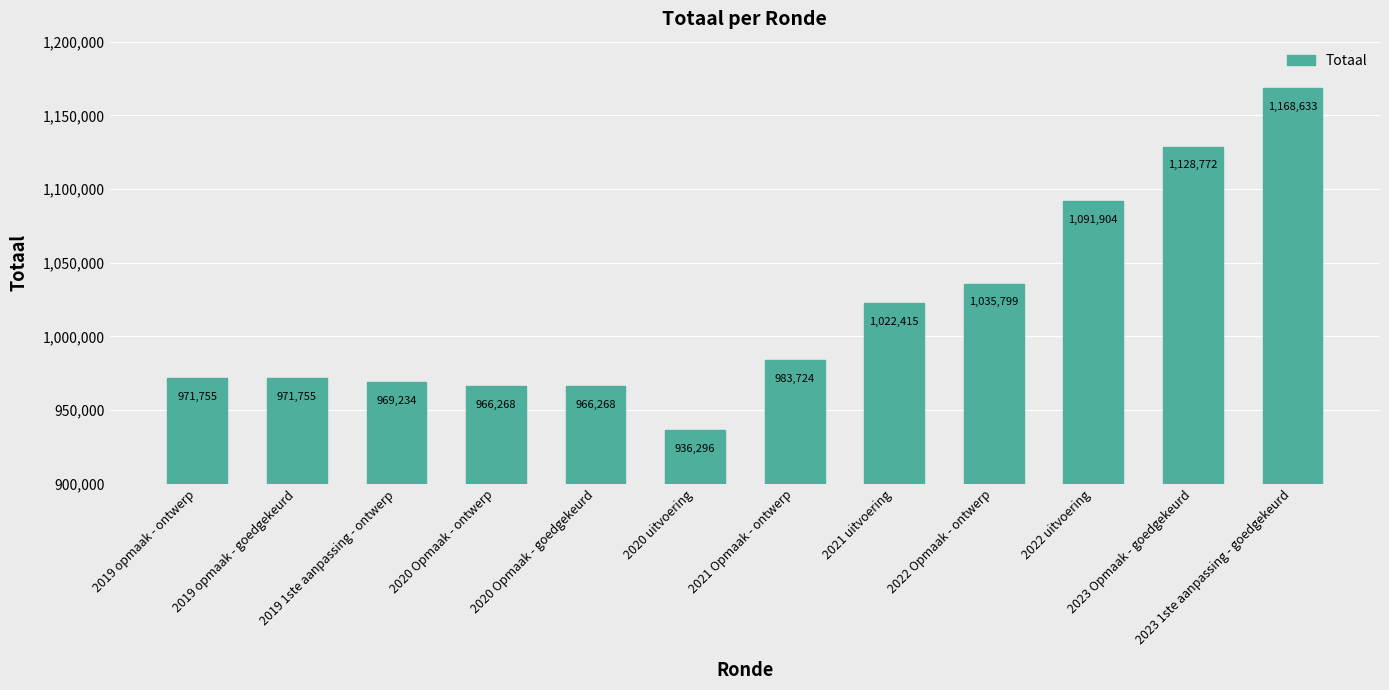

Reading right to left, transcribe all the data shown in this chart.

1168633	1128772	1091904	1035799	1022415	983724	936296	966268	966268	969234	971755	971755